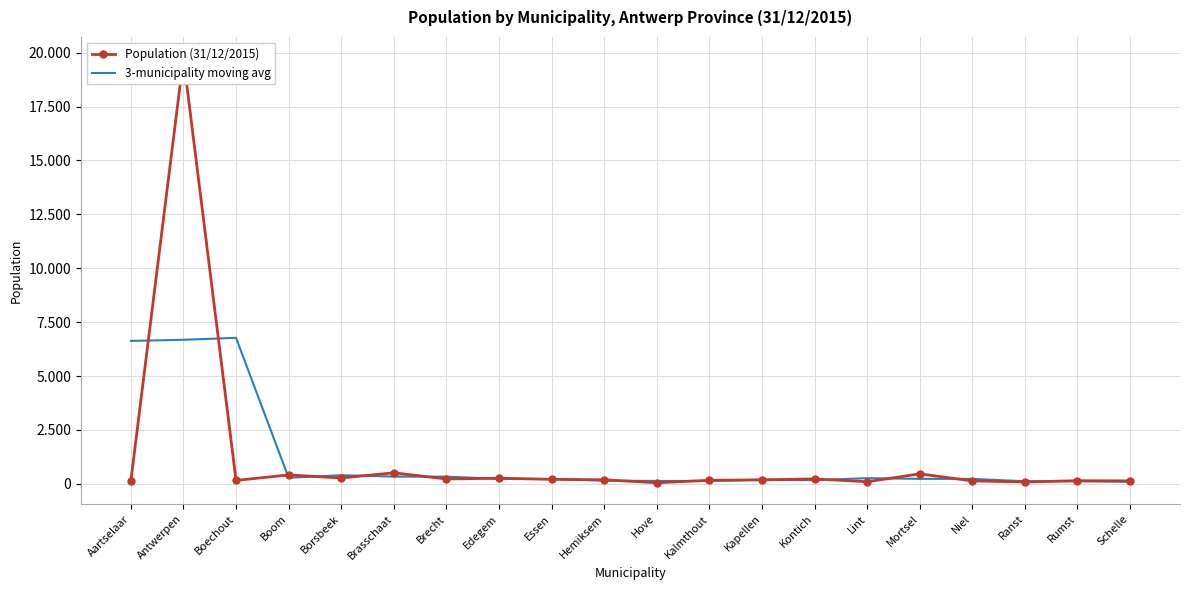

At how many categories does at least one series exceed 6201?

3